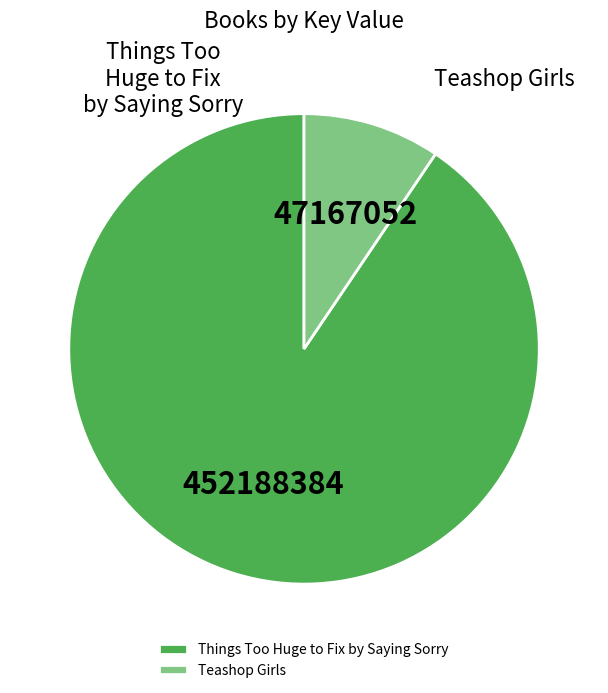

Which category has the biggest portion of the pie?

Things Too Huge to Fix by Saying Sorry